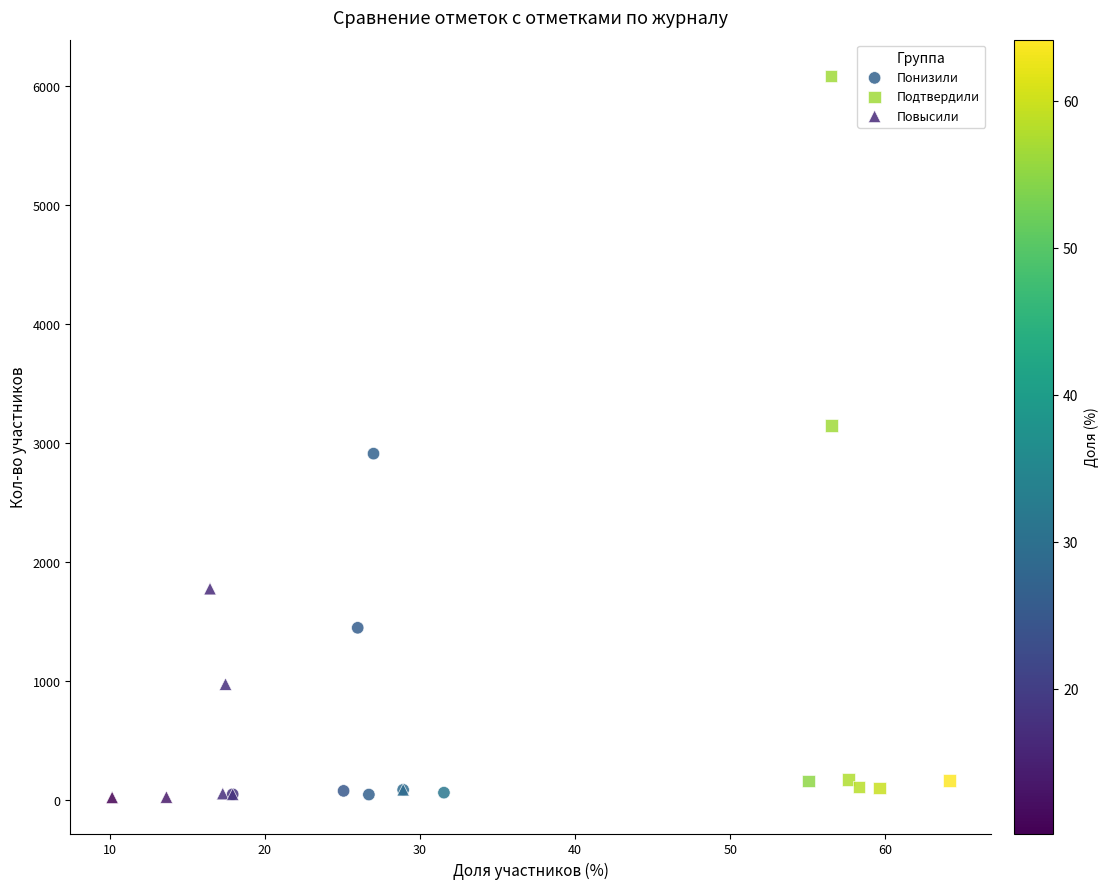

Which series reaches the maximum Y coordinate?

Подтвердили